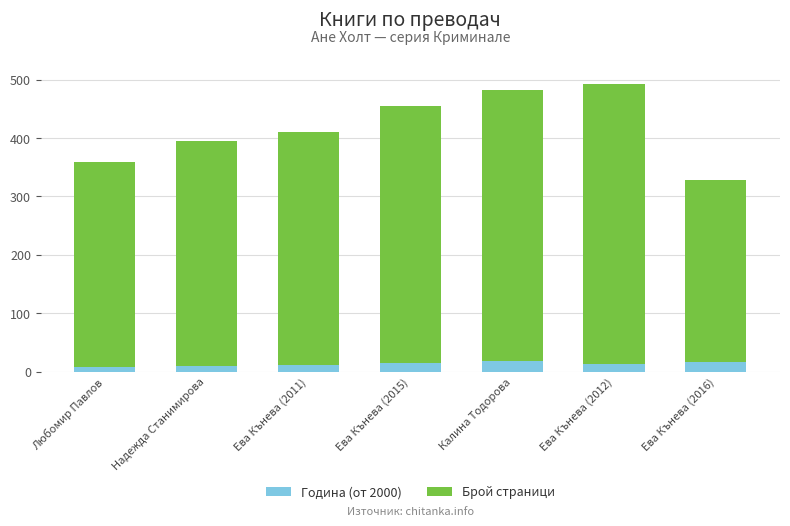

What is the value of the Година (от 2000) bar at the 3rd from the left?

11